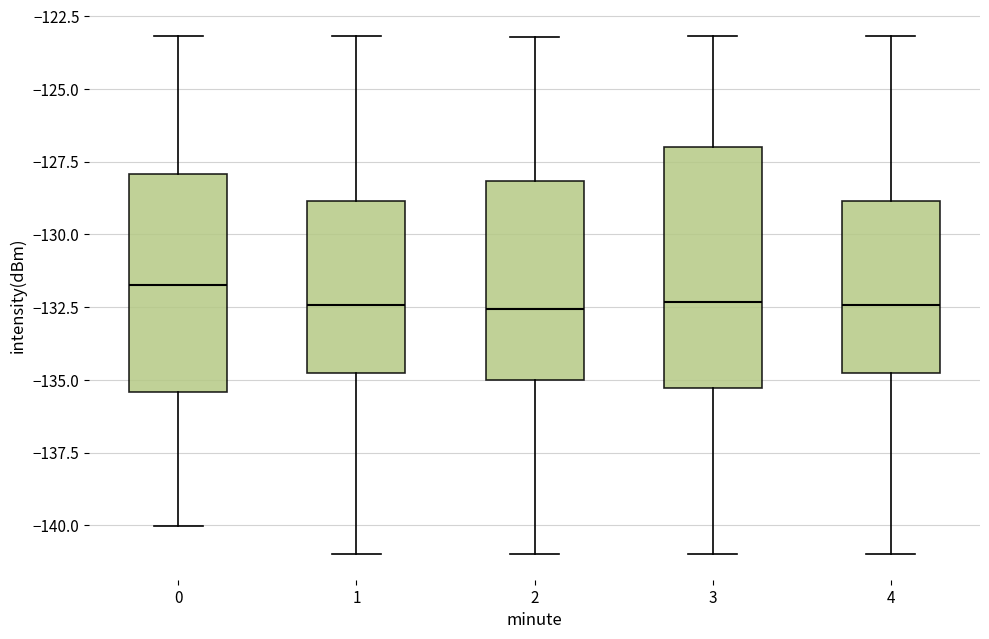

Reading left to right, transcribe this box plot: for each box, give where its median line is, the range the box spans, and where its two whiskers end, as read against the y-axis. The values are not printed on the chart, so give them approximately, as read against the axis.

0: median -131.5, box -135.5 to -128.0, whiskers -140.0 to -123.0
1: median -132.5, box -135.0 to -129.0, whiskers -141.0 to -123.0
2: median -132.5, box -135.0 to -128.0, whiskers -141.0 to -123.0
3: median -132.5, box -135.5 to -127.0, whiskers -141.0 to -123.0
4: median -132.5, box -135.0 to -129.0, whiskers -141.0 to -123.0